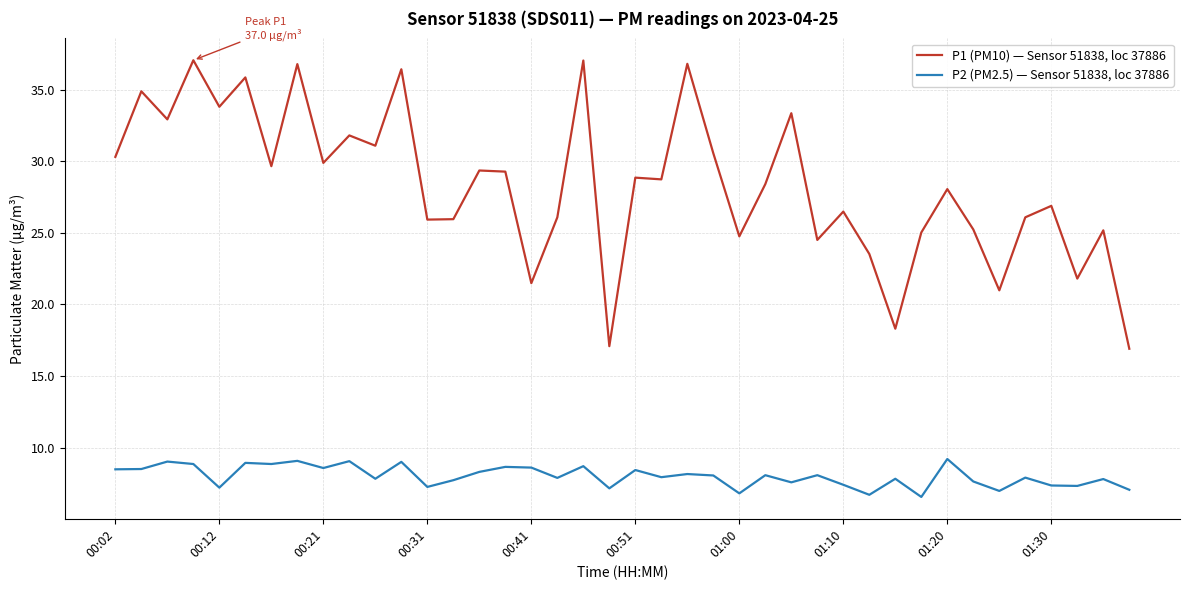

Which series has the largest range (max minus min)?

P1 (PM10) — Sensor 51838, loc 37886